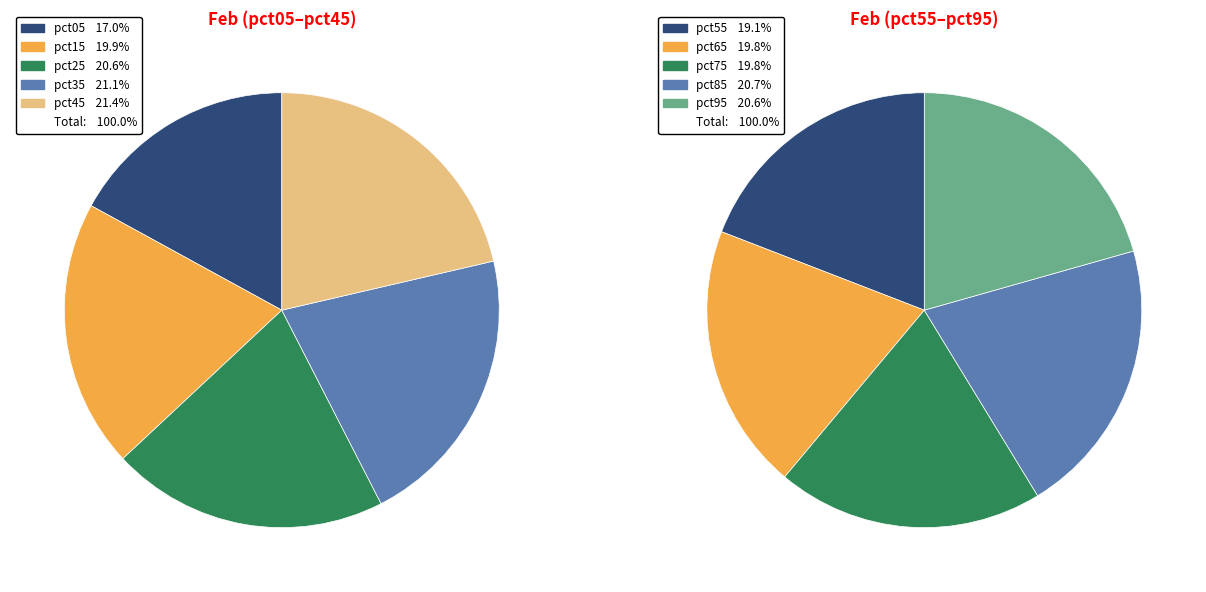

Is it true that pct45 is 5% of the pie?

False